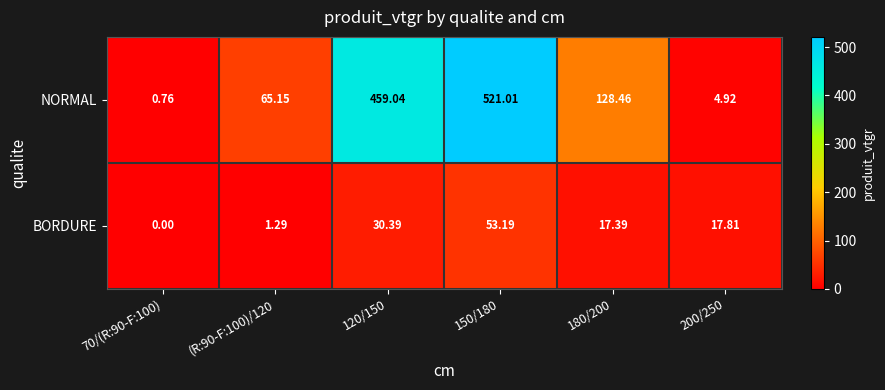

Between 70/(R:90-F:100) and 150/180, which series saw the biggest shift?

NORMAL